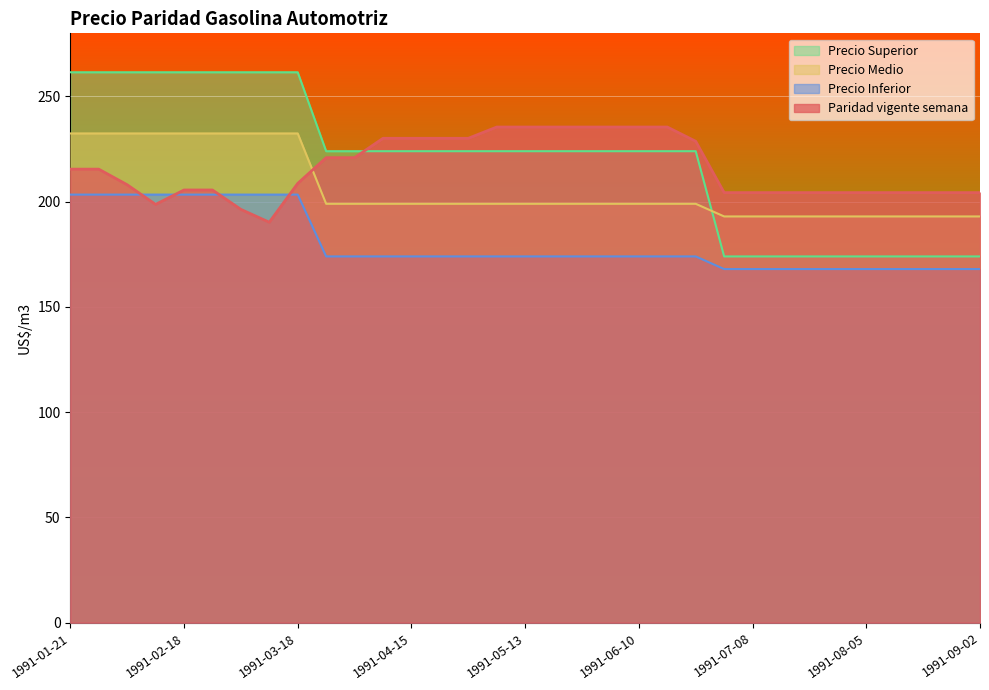

Which series has the widest spread of values?

Precio Superior